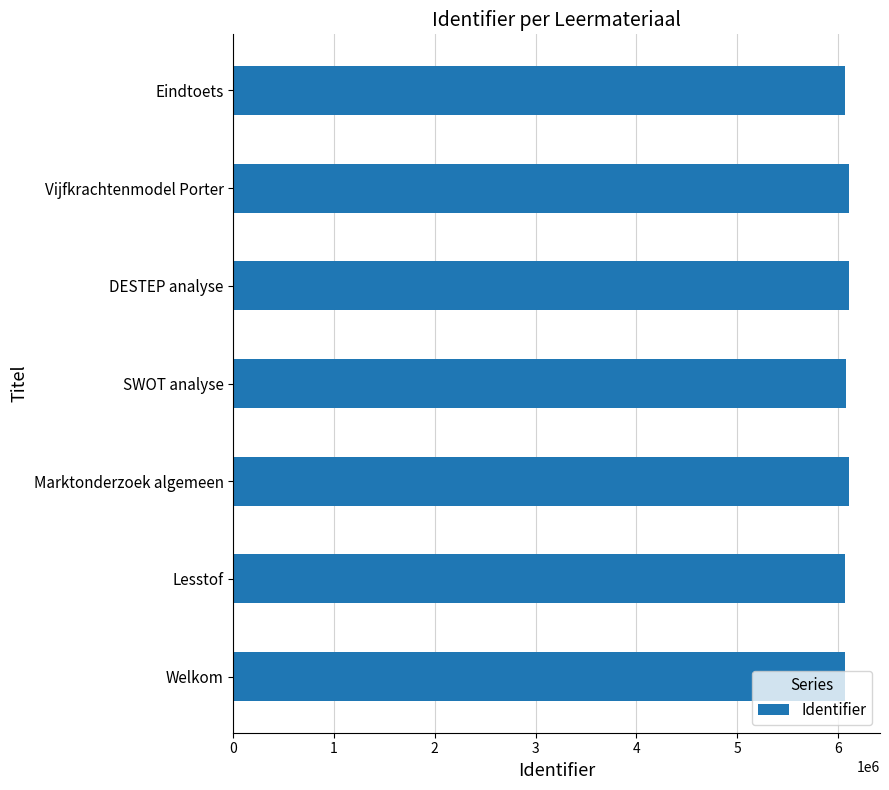

How many values are below 6086076?

3